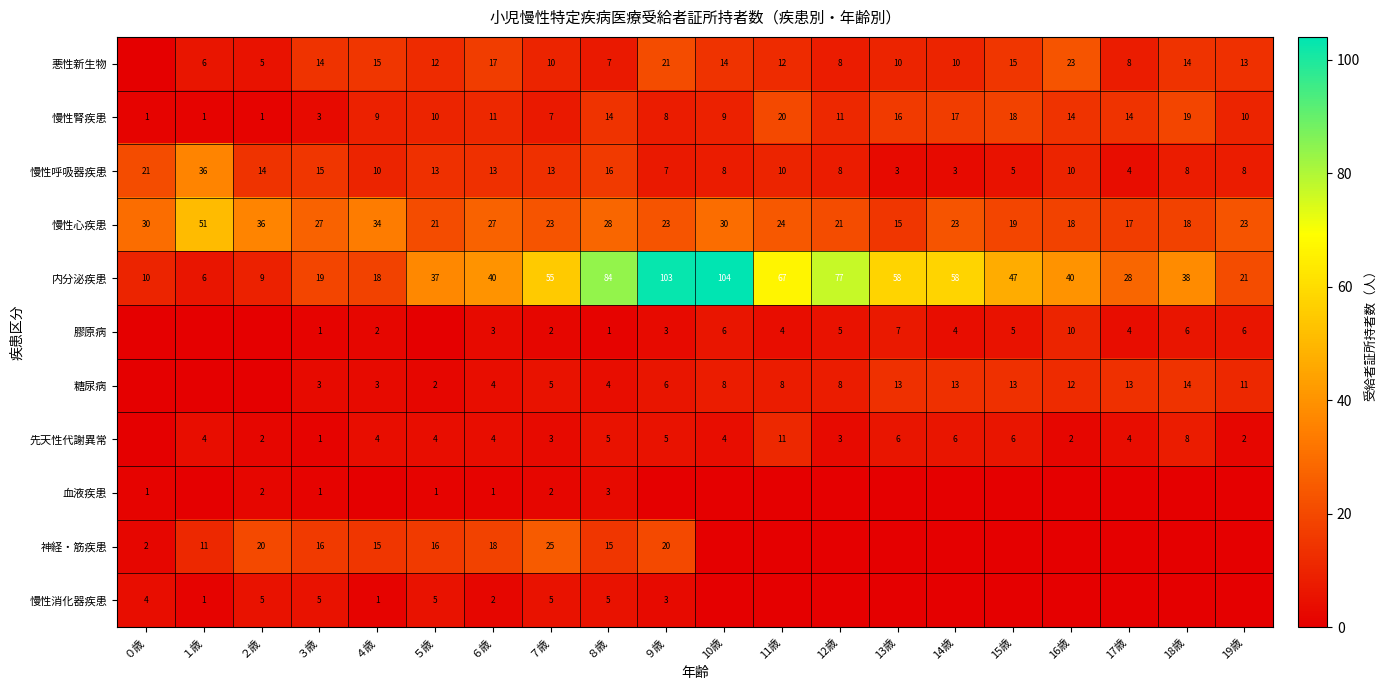

The value of 膠原病 at 17歳 is 1. True or false?

False